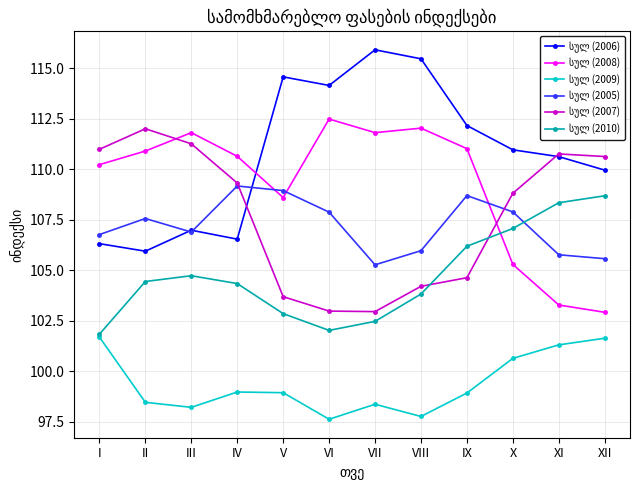

What is the spread (max minus min) of values at VIII?

17.7